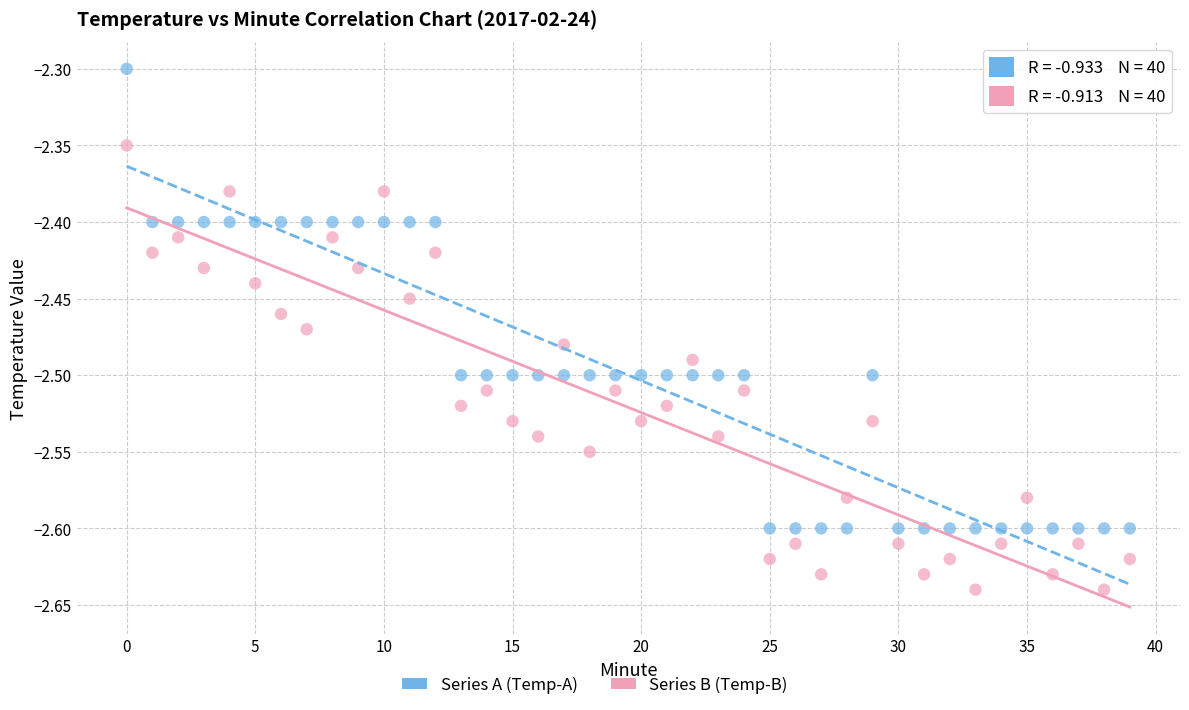

Across all data points, what is the range of Y values (max minus min)?

0.3